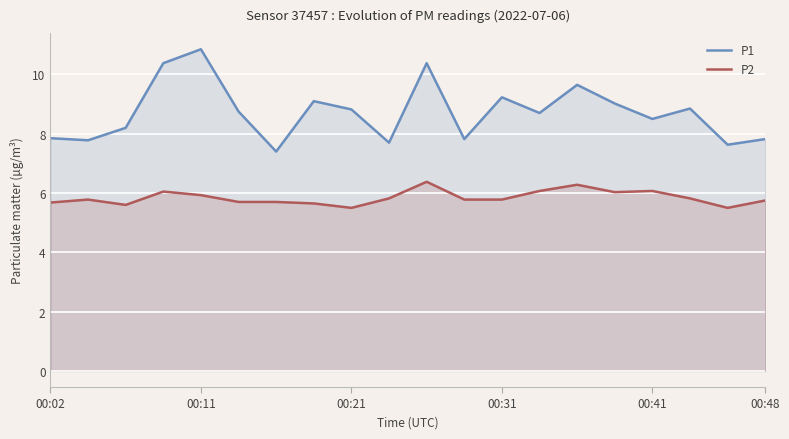

True or false: P1 and P2 cross at least once.

False